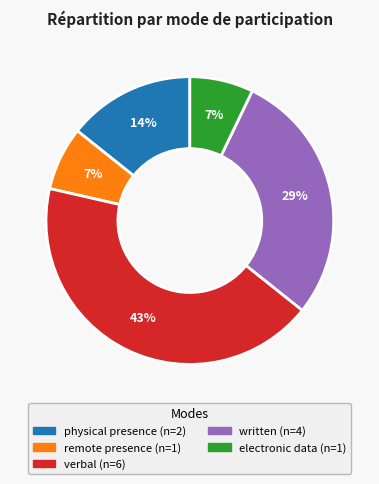

To the nearest percent, what is the average slice percentage?

20%